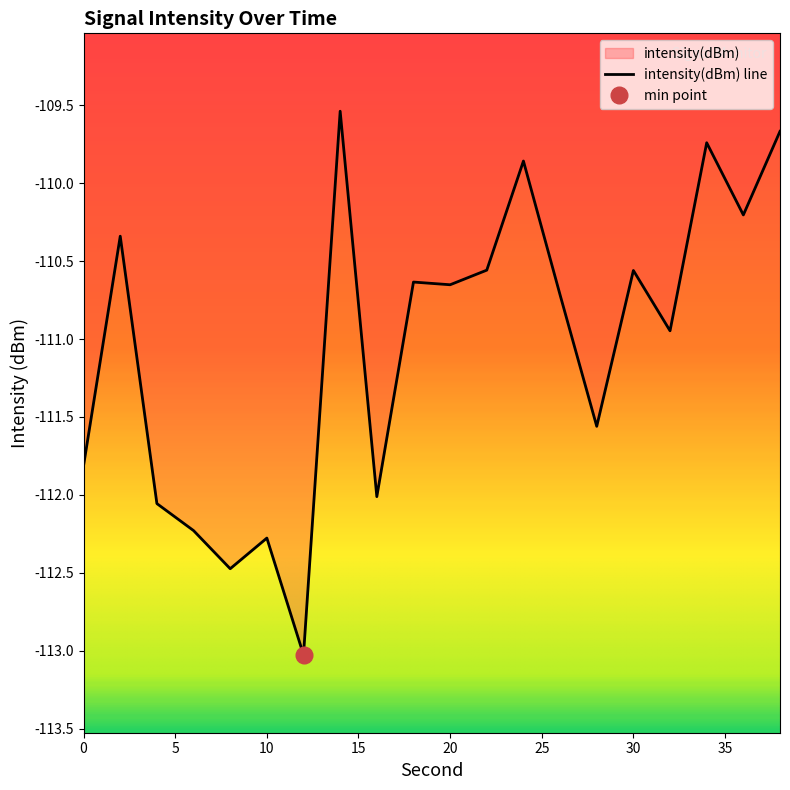

How many distinct data groups are displayed?

1